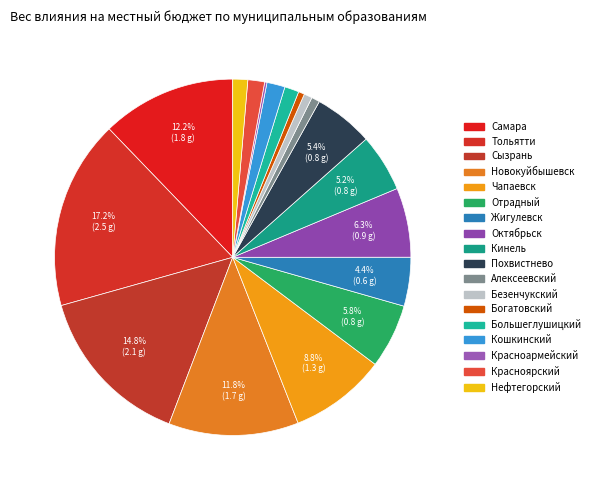

Is Нефтегорский the majority of the pie?

No